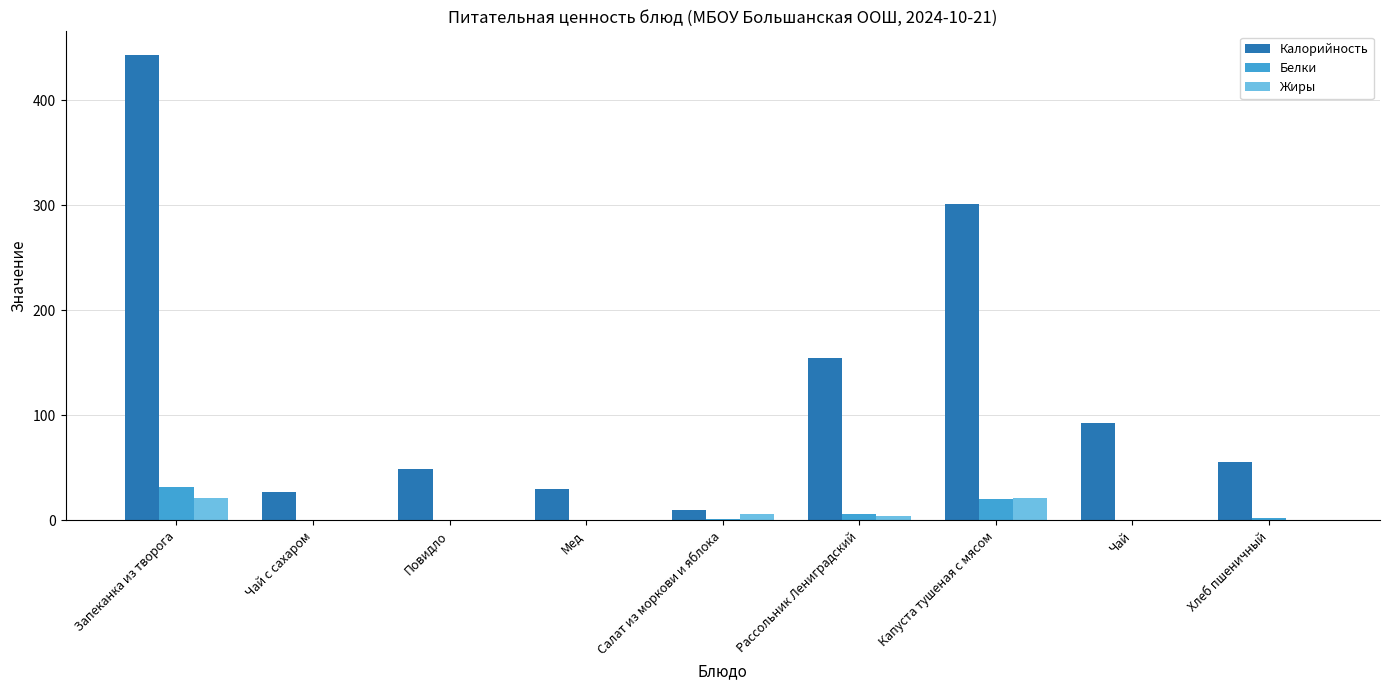

At which category does the chart reach its peak across all series?

Запеканка из творога